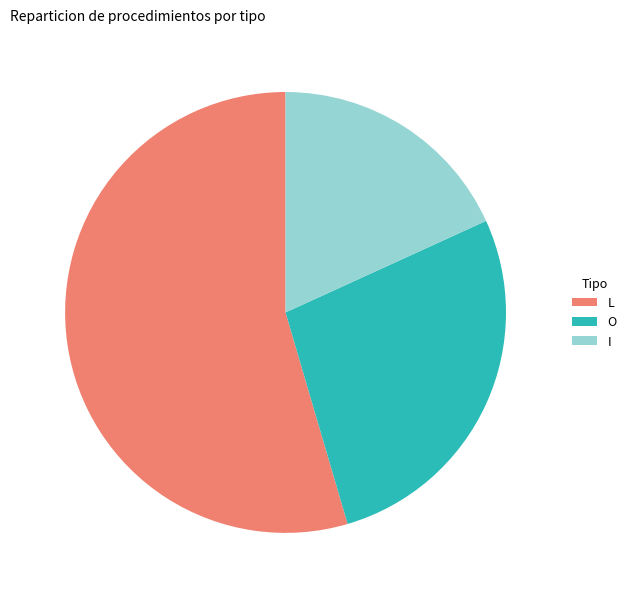

Is the sum of I and L greater than half?

Yes